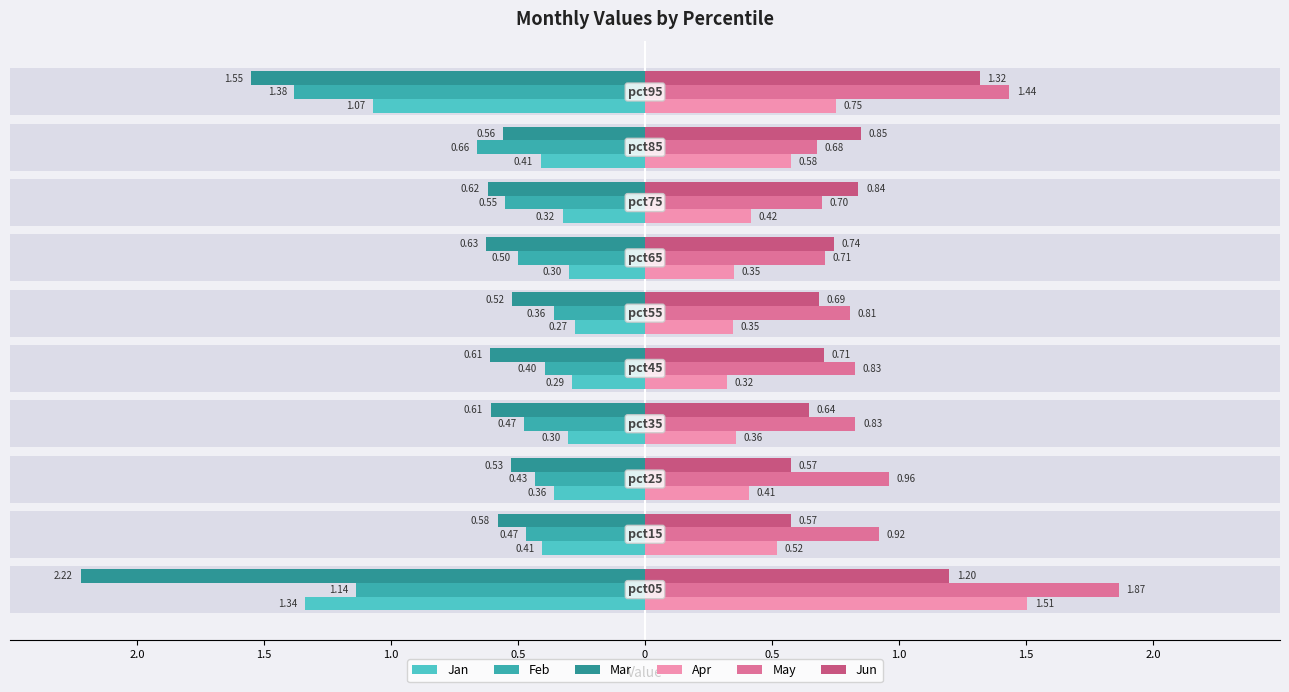

Count the Apr values in the range 0 to 1.

9